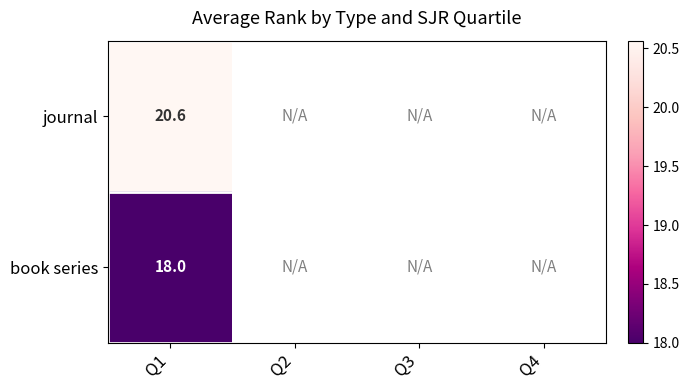

Rank the categories by book series value from lowest to highest.

Q1, Q2, Q3, Q4